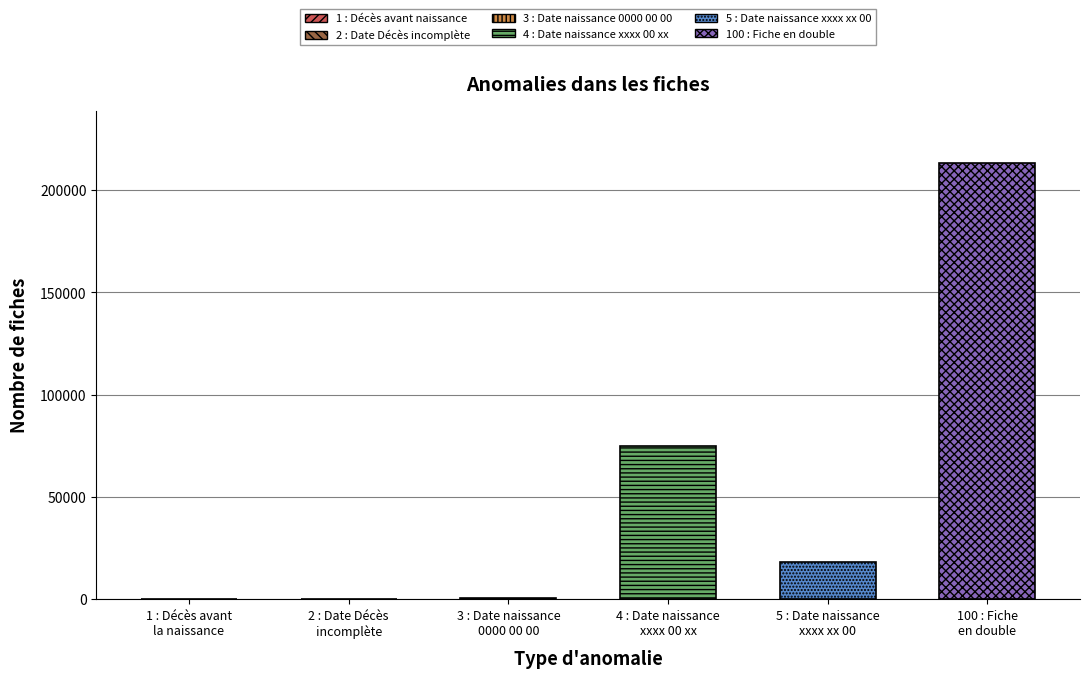

Reading left to right, transcribe all the data shown in this chart.

80	12	550	74966	17942	213111